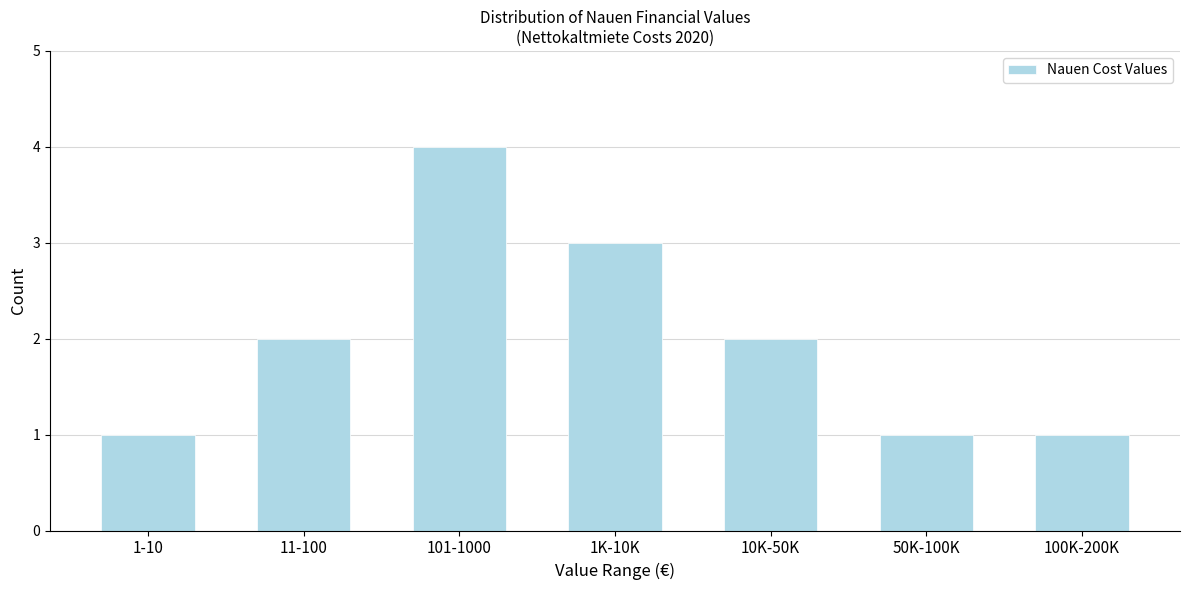

Reading left to right, what are all the values shown in this chart?

1-10=1	11-100=2	101-1000=4	1K-10K=3	10K-50K=2	50K-100K=1	100K-200K=1